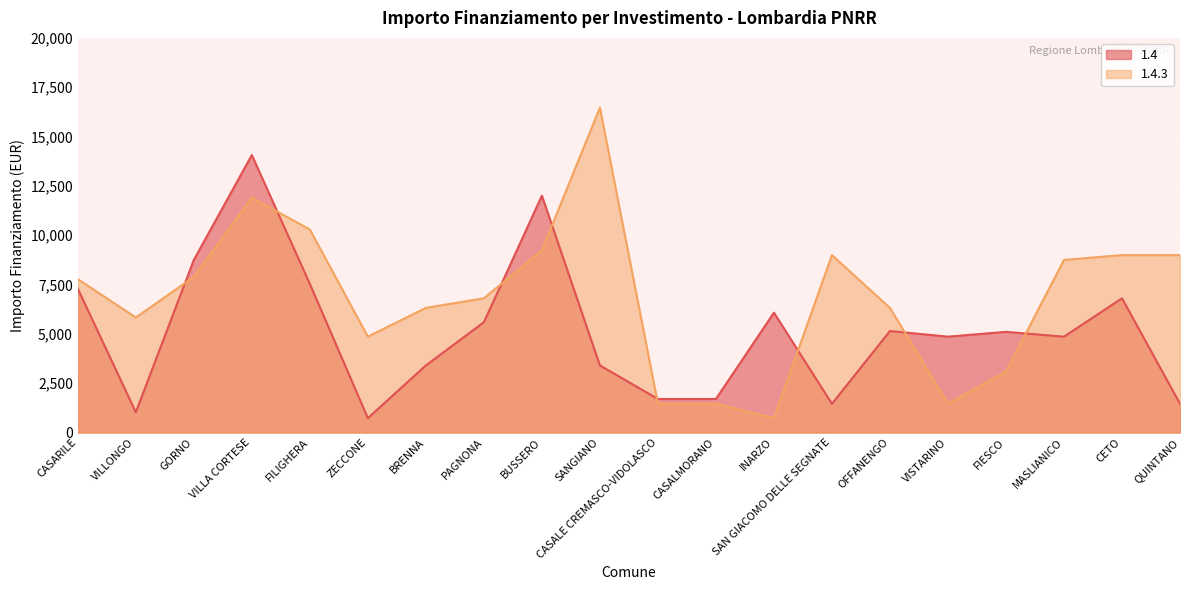

How many interior local valleys does the 1.4 series have?

5